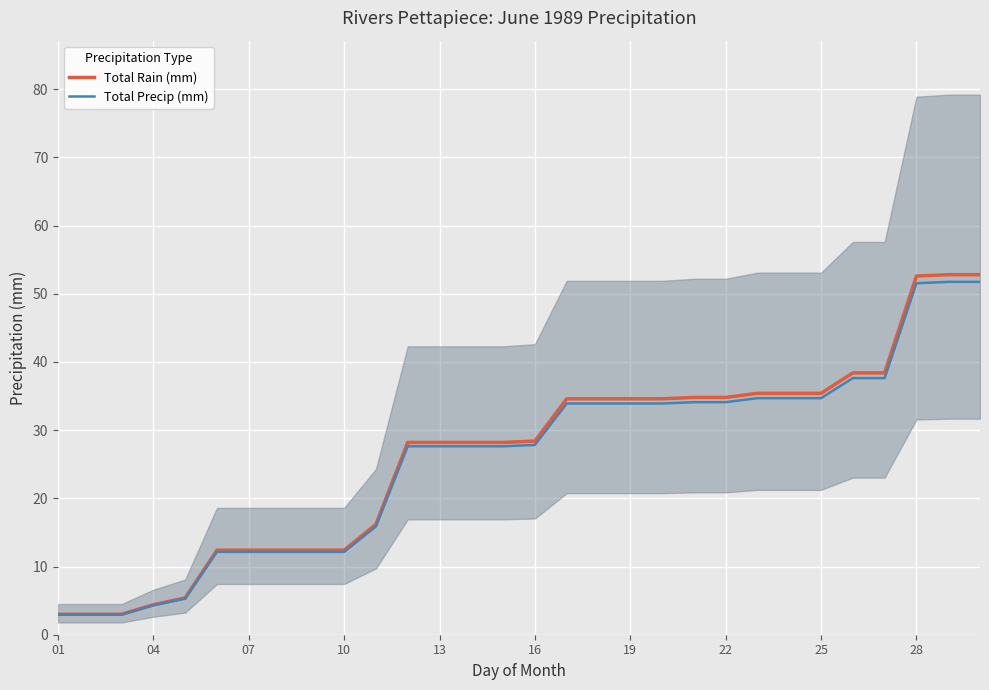

The Total Precip (mm) series shows 15.8 at 25. True or false?

False